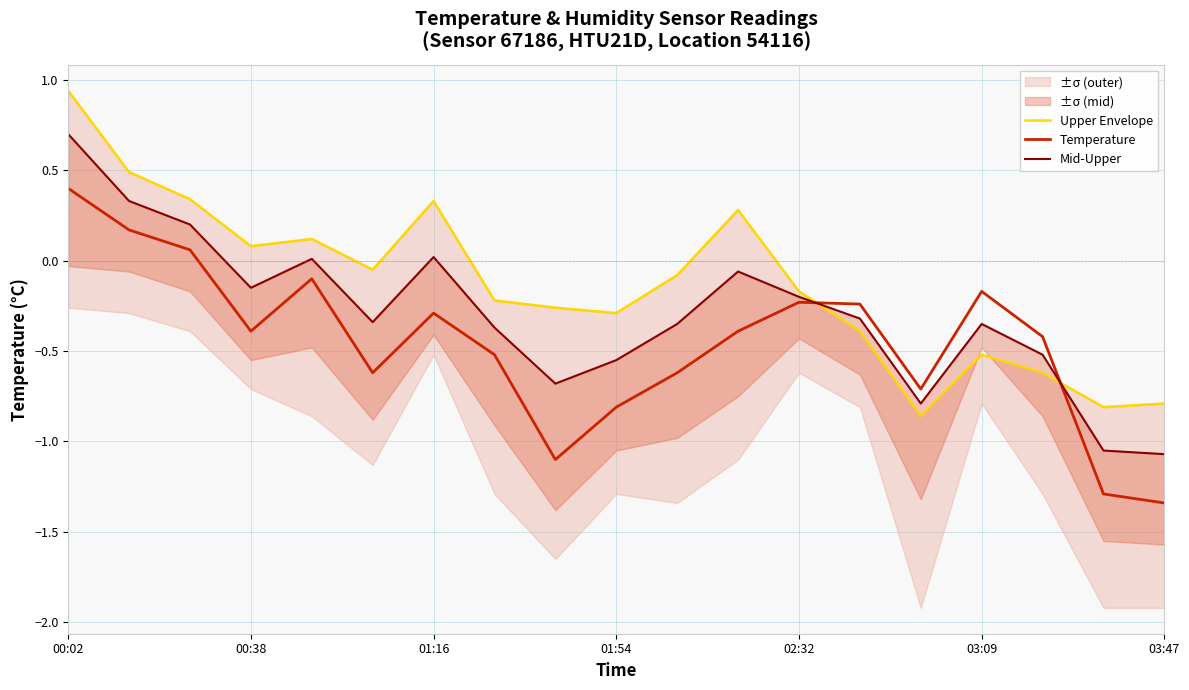

True or false: Upper Envelope and Temperature cross at least once.

True